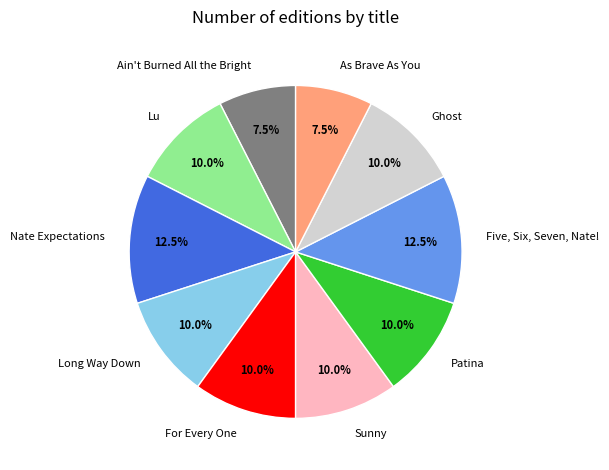

What percentage is the Sunny slice, to the nearest percent?

10%